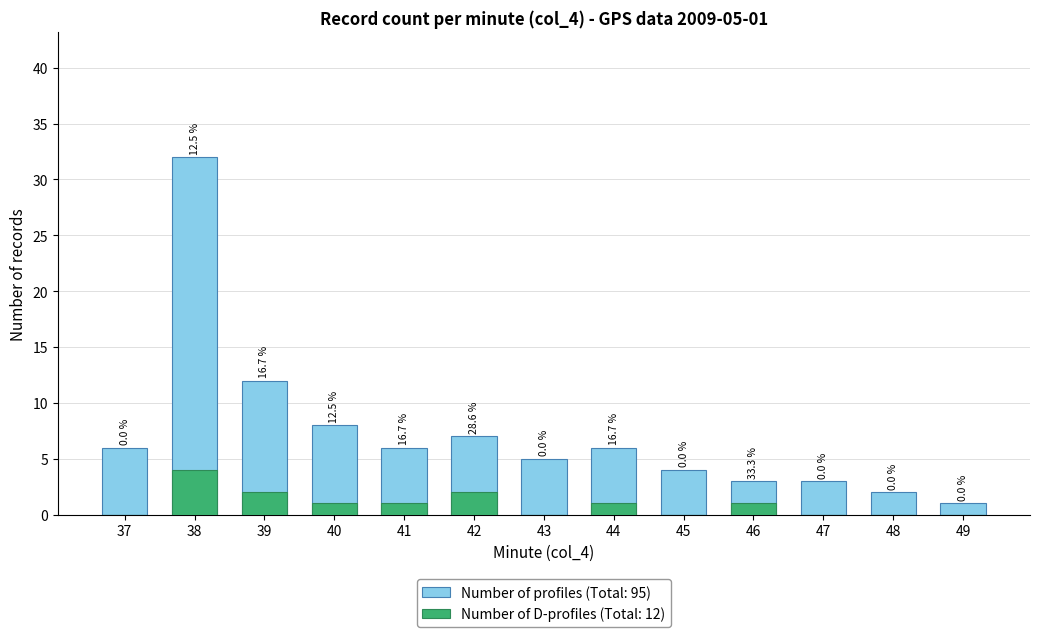

How many bars are there in each group?

2